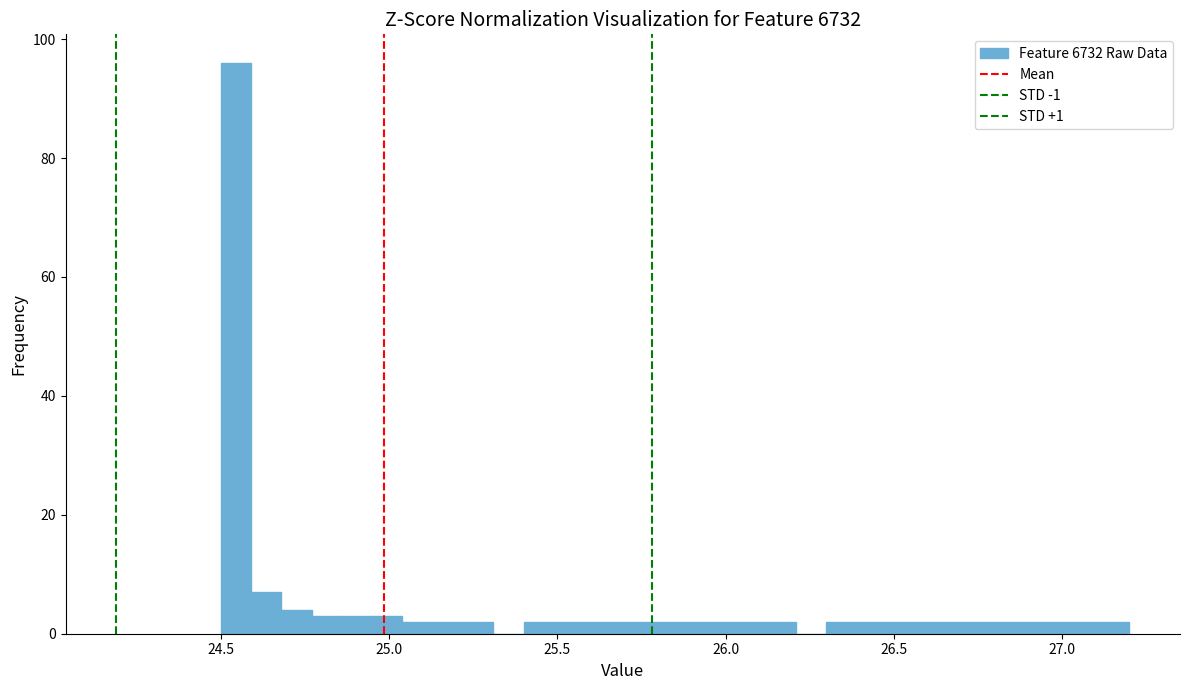

Around what value on the x-axis is the tallest bar? Give the approximate position of its centre, as read against the axis.

24.55